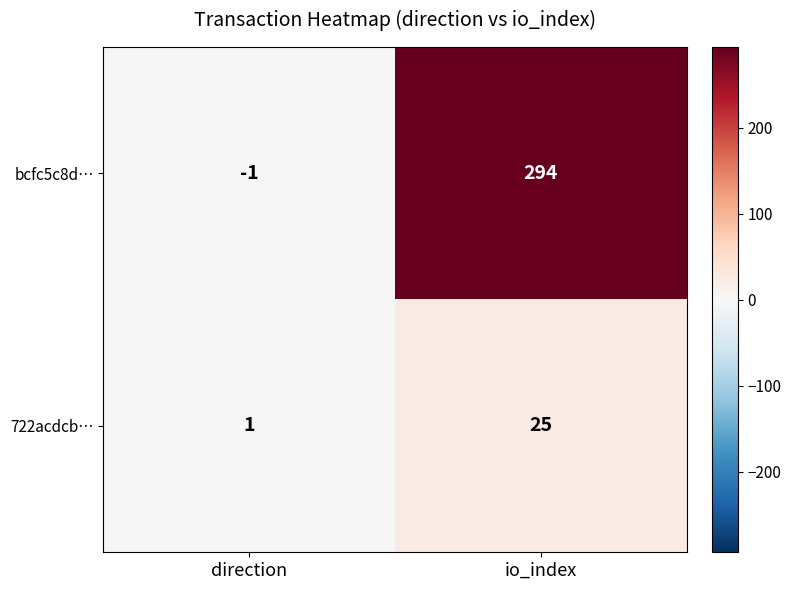

Is it true that 722acdcb… equals 1 at direction?

True